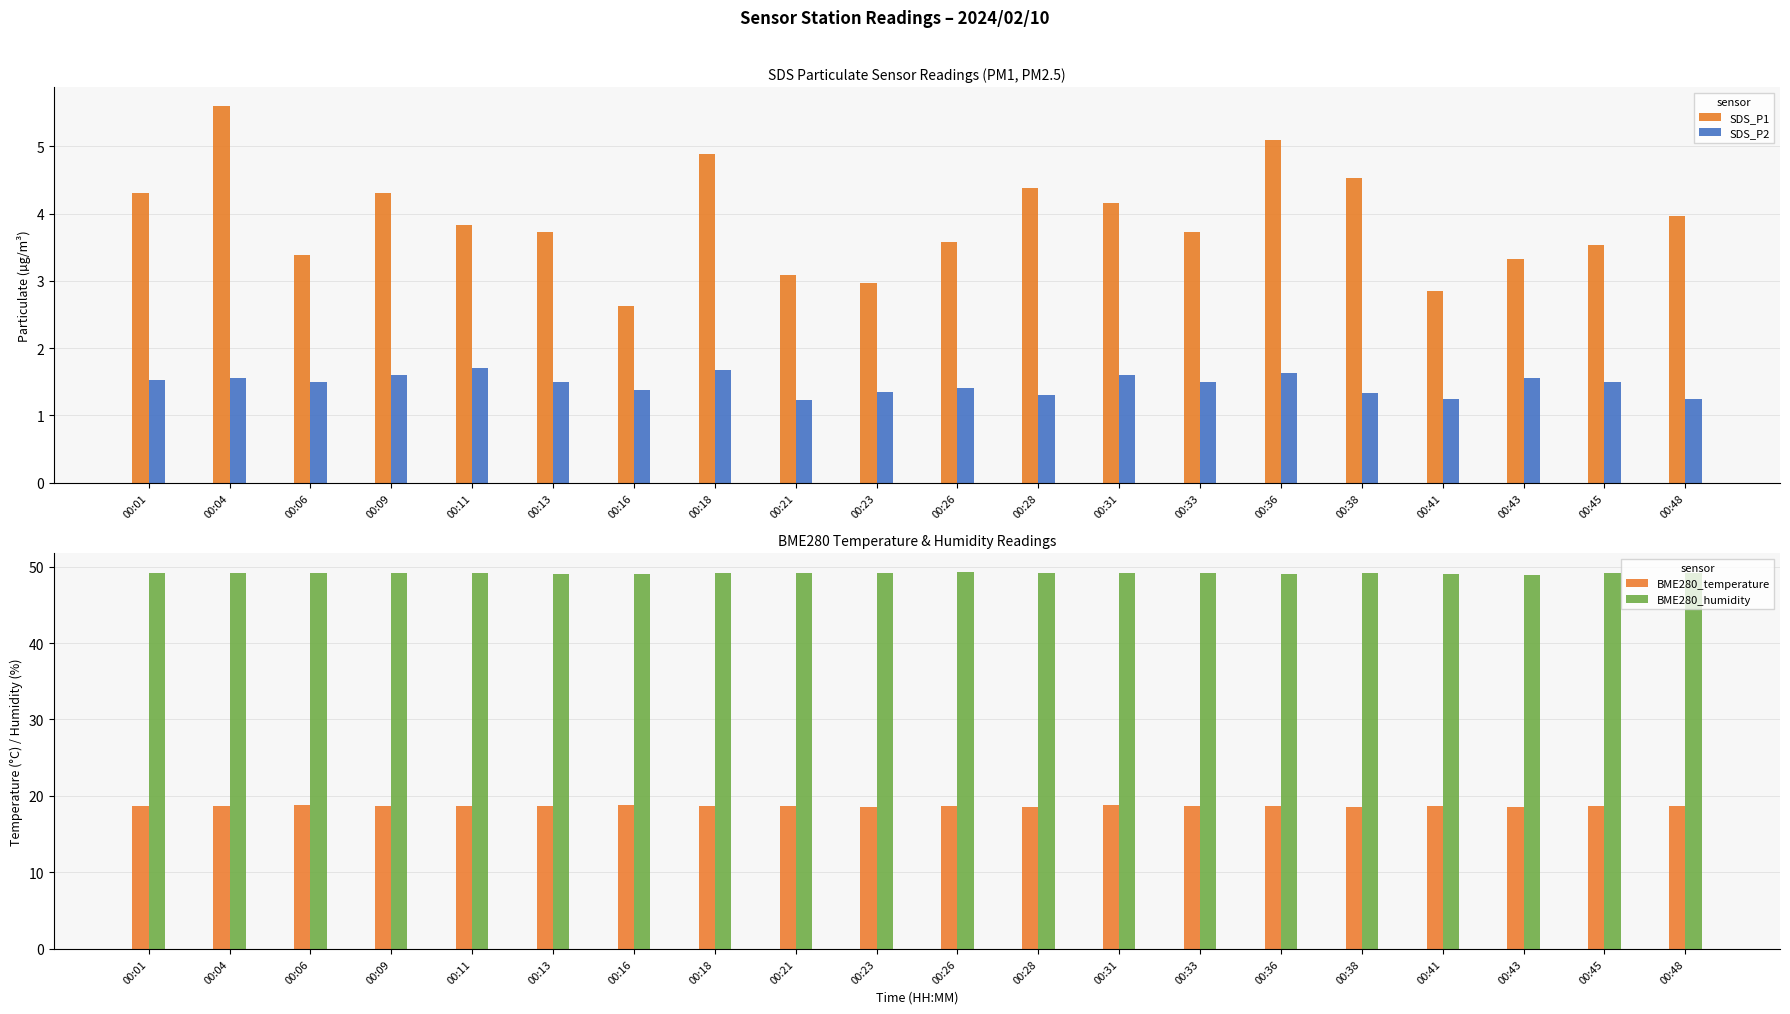

True or false: SDS_P2 has a value of 1.0 at 00:09.

False